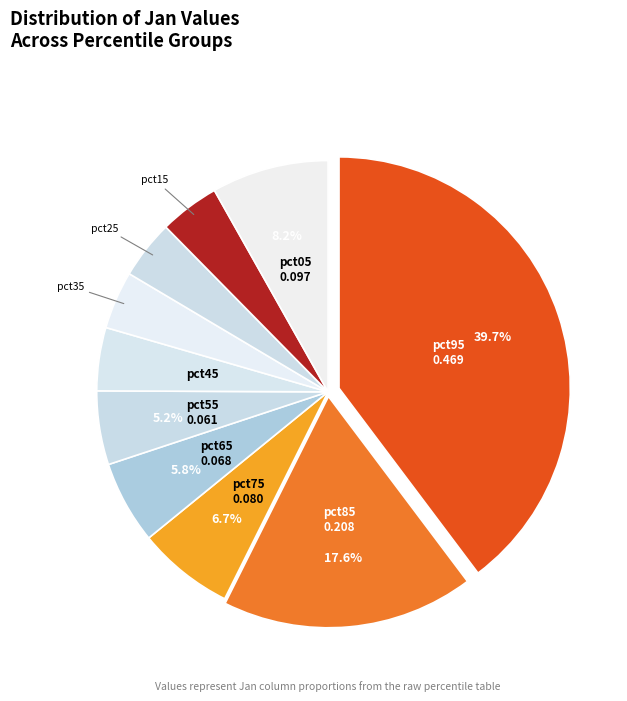

Combined, do pct15 and pct85 account for over 50%?

No